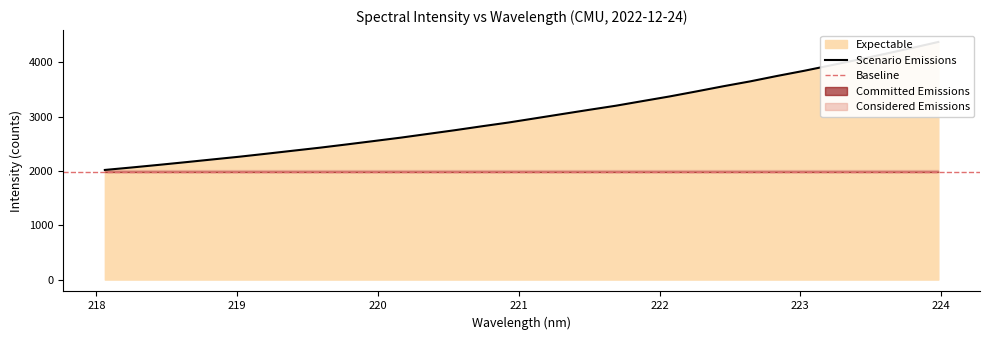

The chart shows a value of 1124.4 at 221.8812. True or false?

False